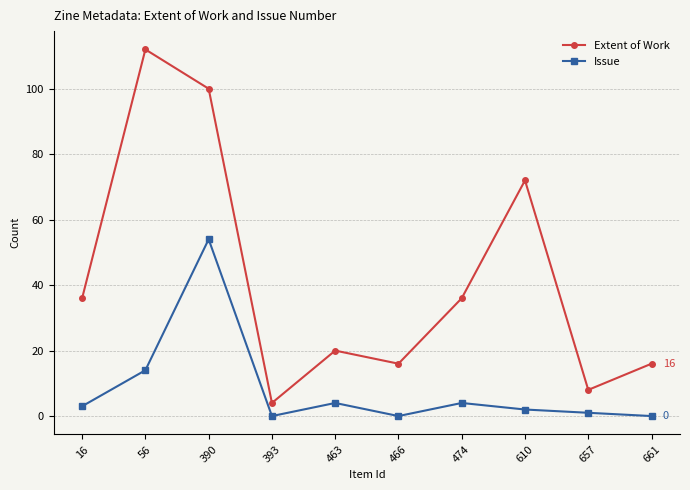

True or false: Issue and Extent of Work cross at least once.

False